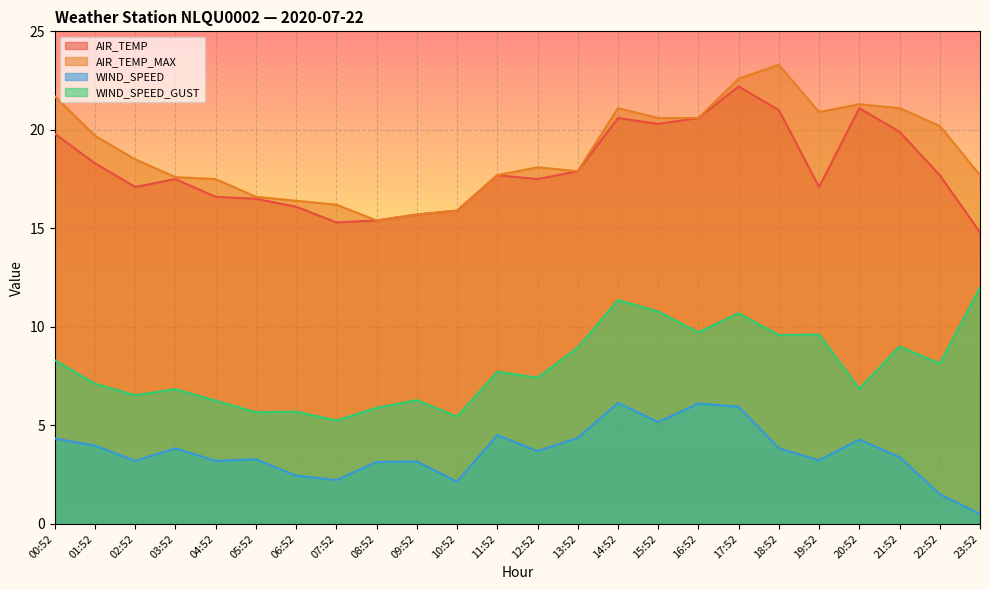

What is the sum of all WIND_SPEED values?

87.6